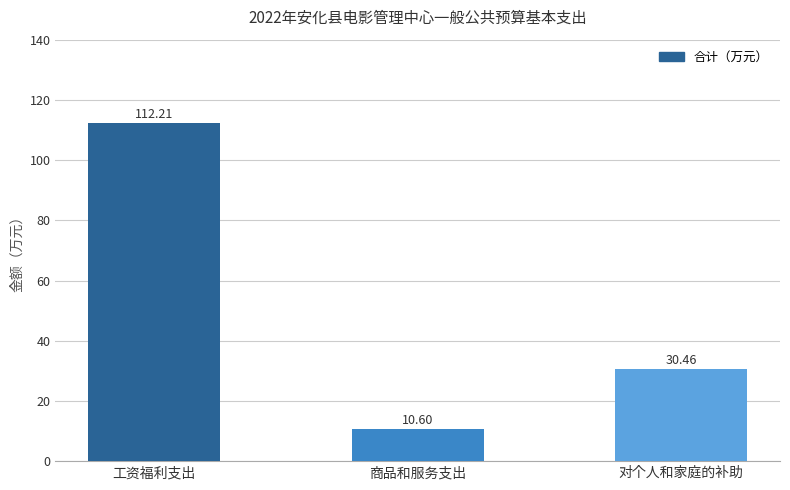

Which category has the highest value across all series?

工资福利支出